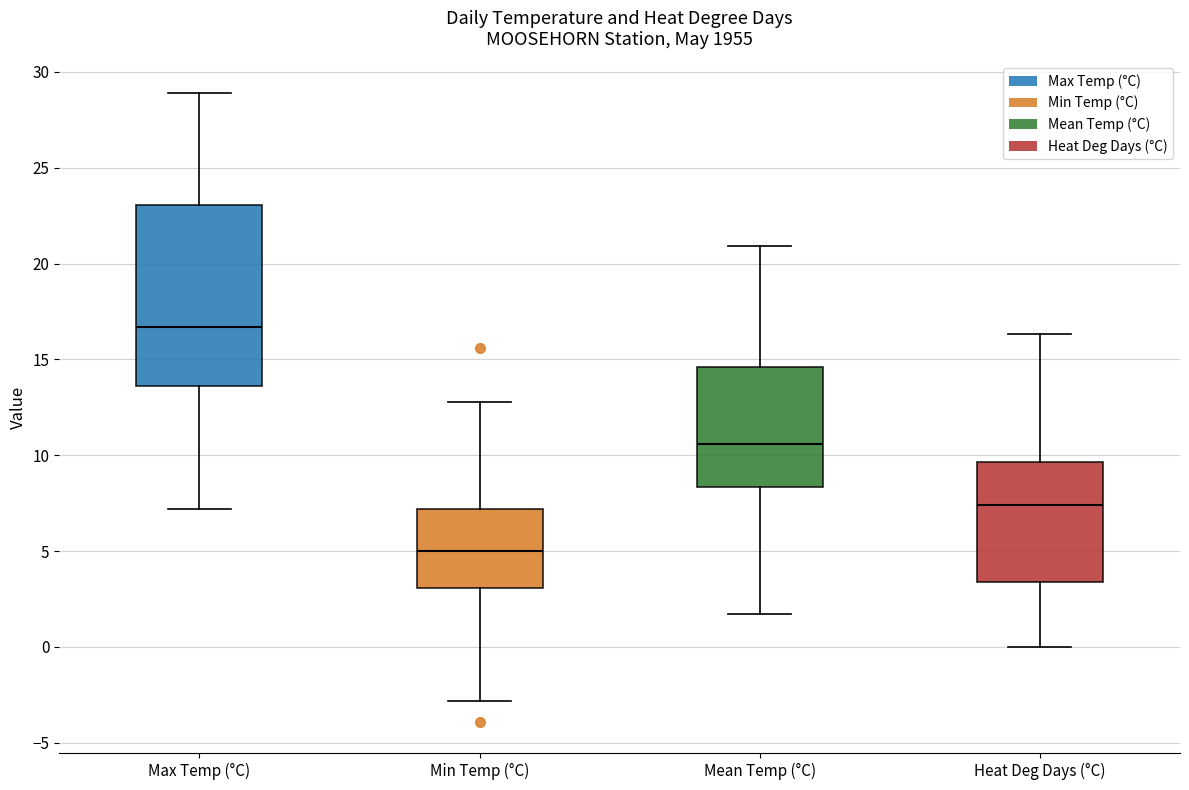

Which box has the highest median line?

Max Temp (°C)